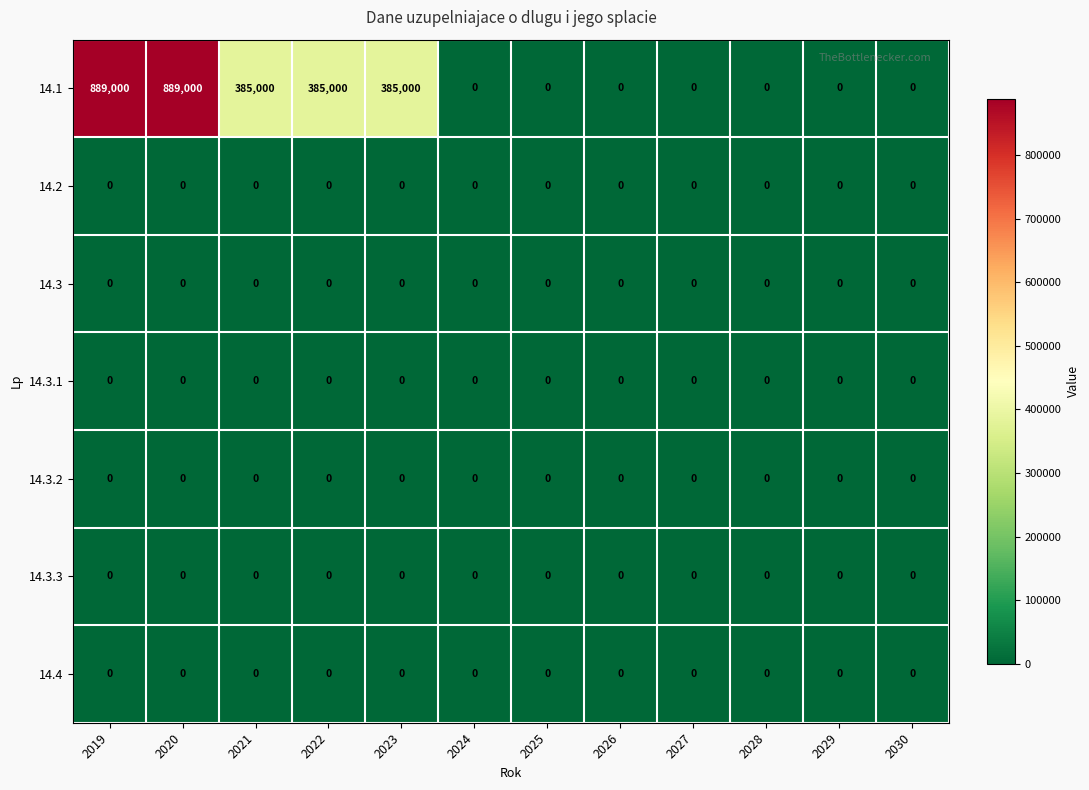

Between 2023 and 2024, which series saw the biggest shift?

14.1